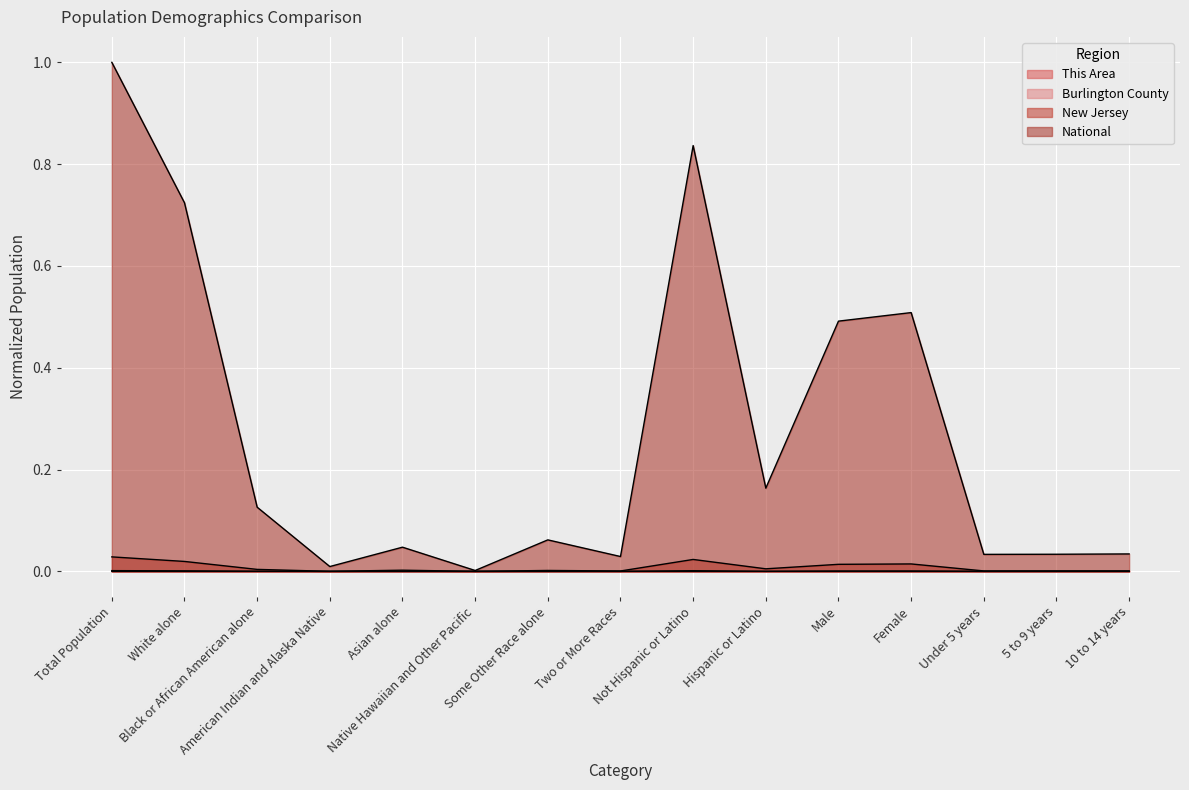

How many lines are shown in the chart?

4